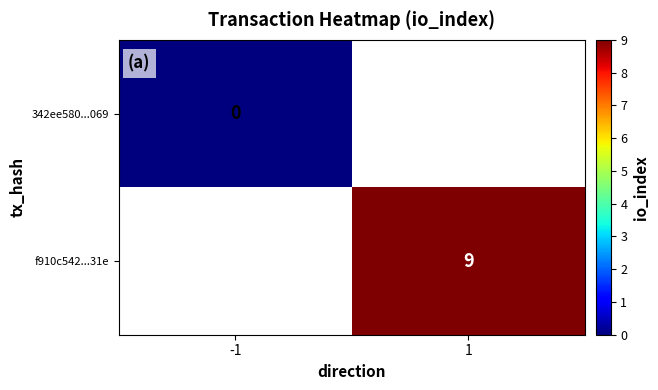

Is it true that f910c542...31e equals 3 at 1?

False